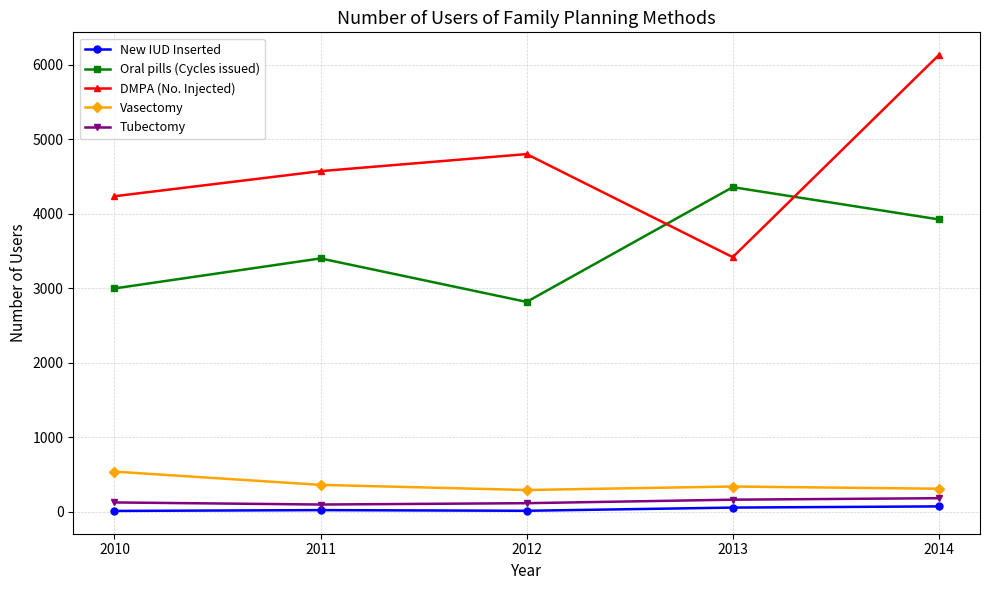

What is the minimum value for DMPA (No. Injected)?

3419